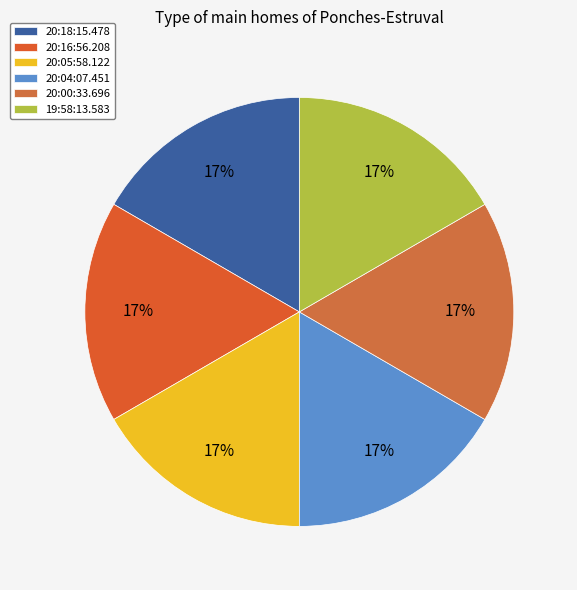

Which category has the biggest portion of the pie?

20:16:56.208